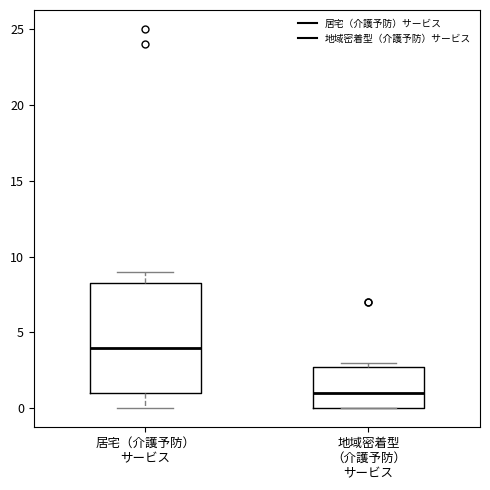

Reading left to right, transcribe this box plot: for each box, give where its median line is, the range the box spans, and where its two whiskers end, as read against the y-axis. The values are not printed on the chart, so give them approximately, as read against the axis.

居宅（介護予防） サービス: median 4.0, box 1.0 to 8.5, whiskers 0.0 to 9.0
地域密着型 （介護予防） サービス: median 1.0, box 0.0 to 3.0, whiskers 0.0 to 3.0 (just above the box's upper edge)